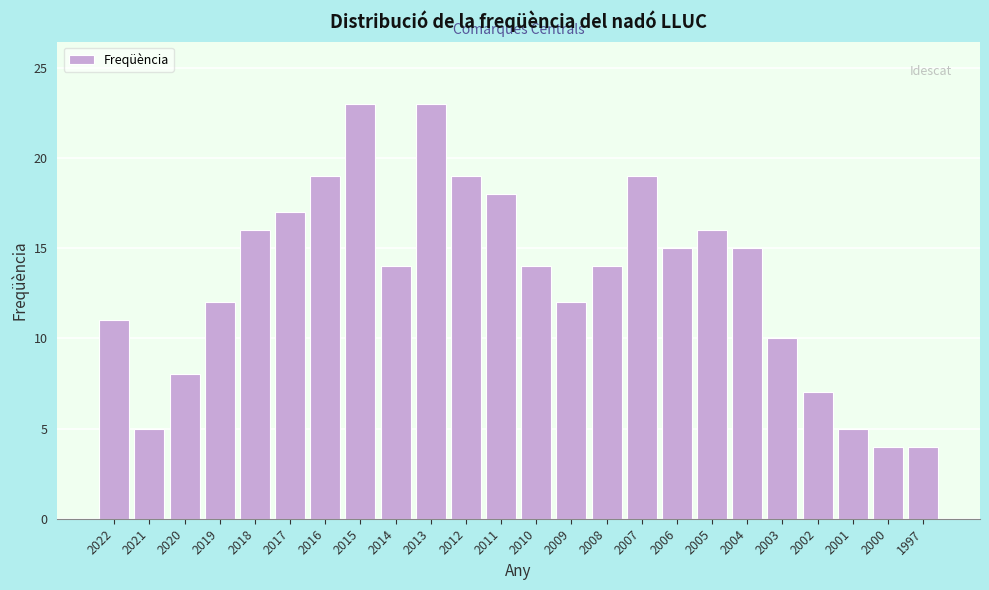

Reading left to right, list all the values displayed in this chart.

2022=11	2021=5	2020=8	2019=12	2018=16	2017=17	2016=19	2015=23	2014=14	2013=23	2012=19	2011=18	2010=14	2009=12	2008=14	2007=19	2006=15	2005=16	2004=15	2003=10	2002=7	2001=5	2000=4	1997=4